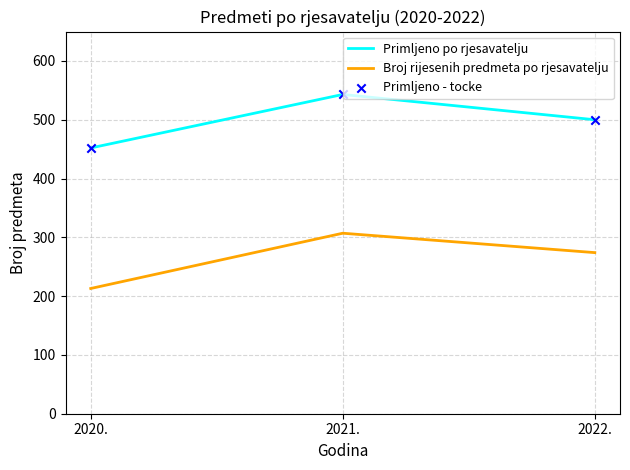

At which category is the sum across all series the highest?

2021.